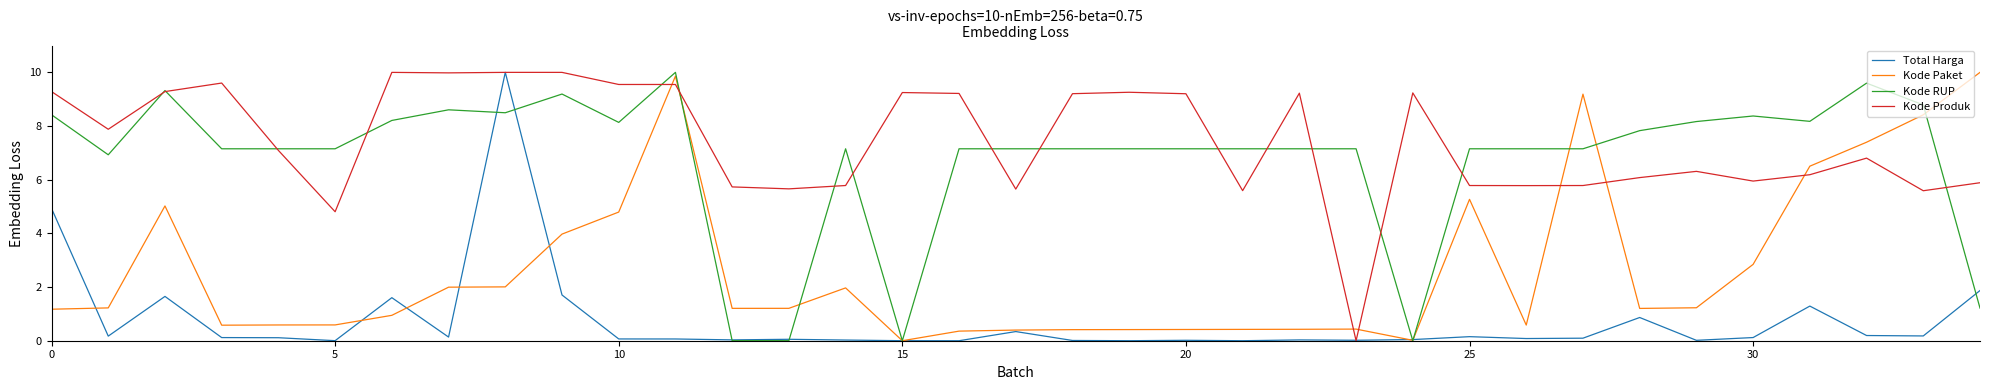

Which series has the largest total across all categories?

Kode Produk